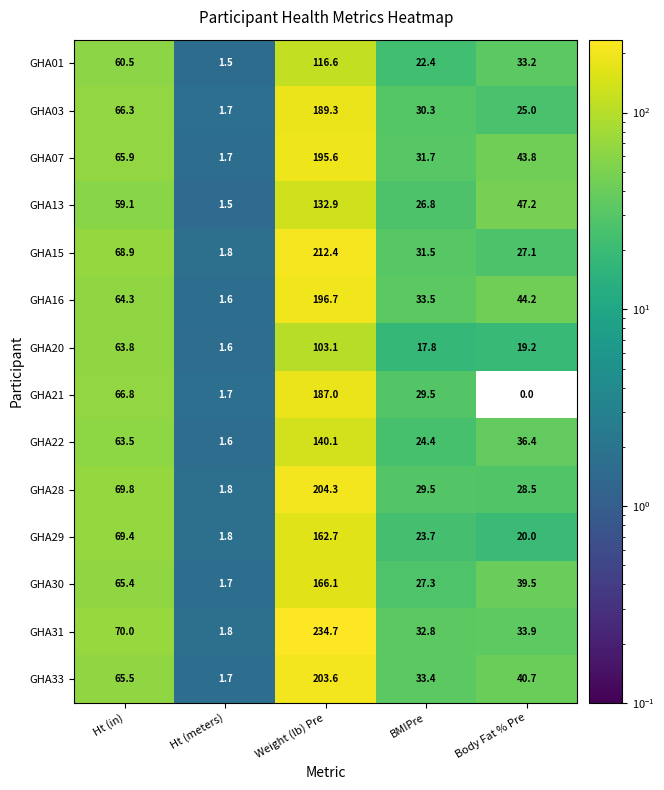

What is the spread (max minus min) of values at Body Fat % Pre?

47.2